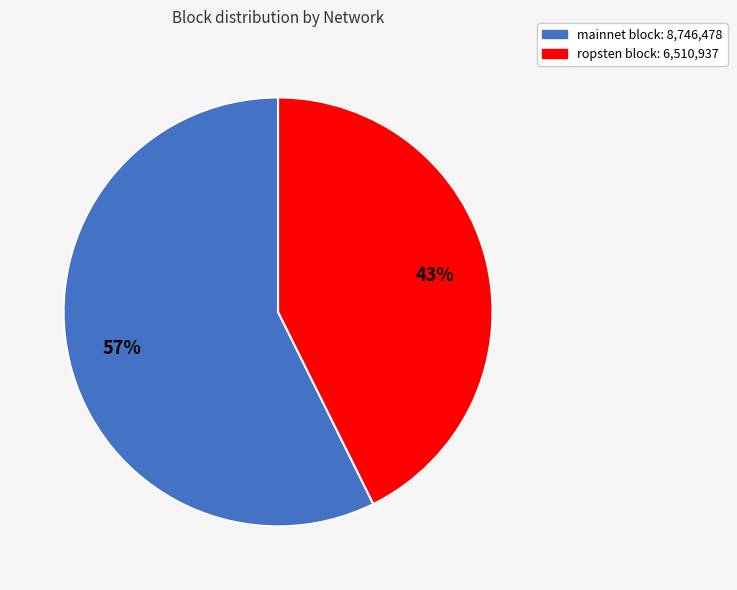

Do mainnet block: 8,746,478 and ropsten block: 6,510,937 together represent more than half of the pie?

Yes